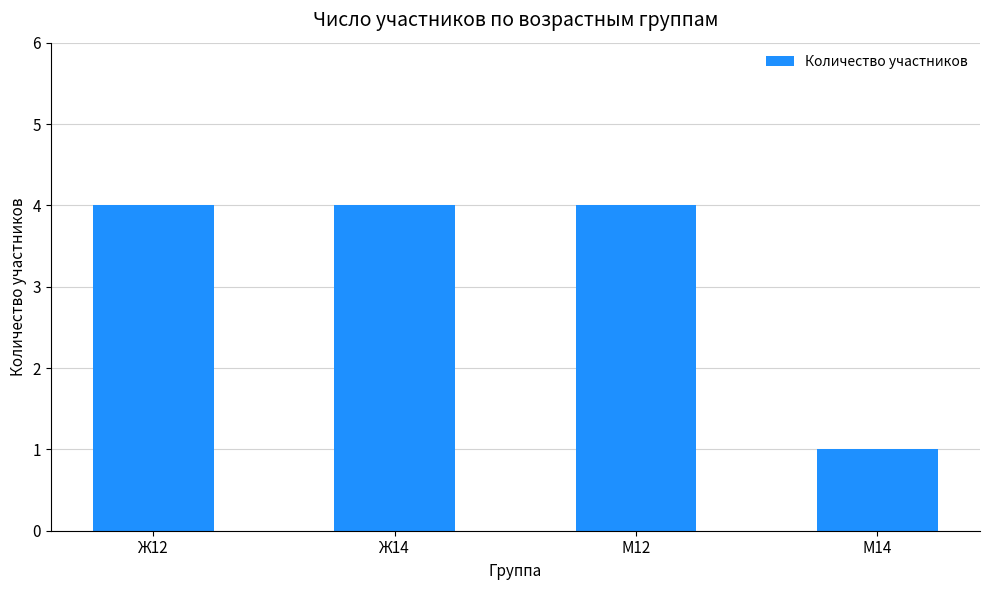

What is the maximum value shown in the chart?

4